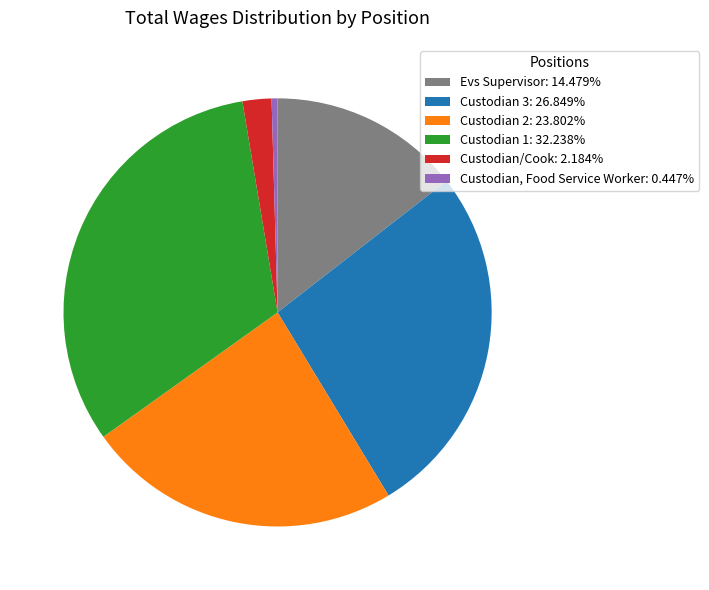

What is the ratio of the value at Custodian/Cook to the value at Custodian 1?

0.1